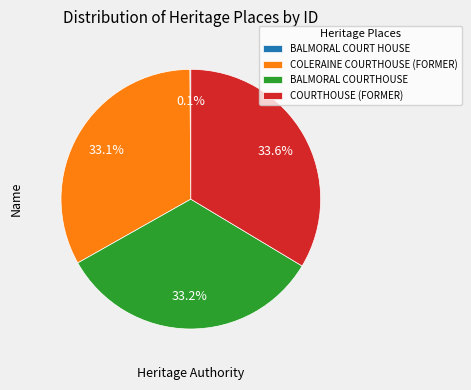

Which has a higher value, COLERAINE COURTHOUSE (FORMER) or COURTHOUSE (FORMER)?

COURTHOUSE (FORMER)